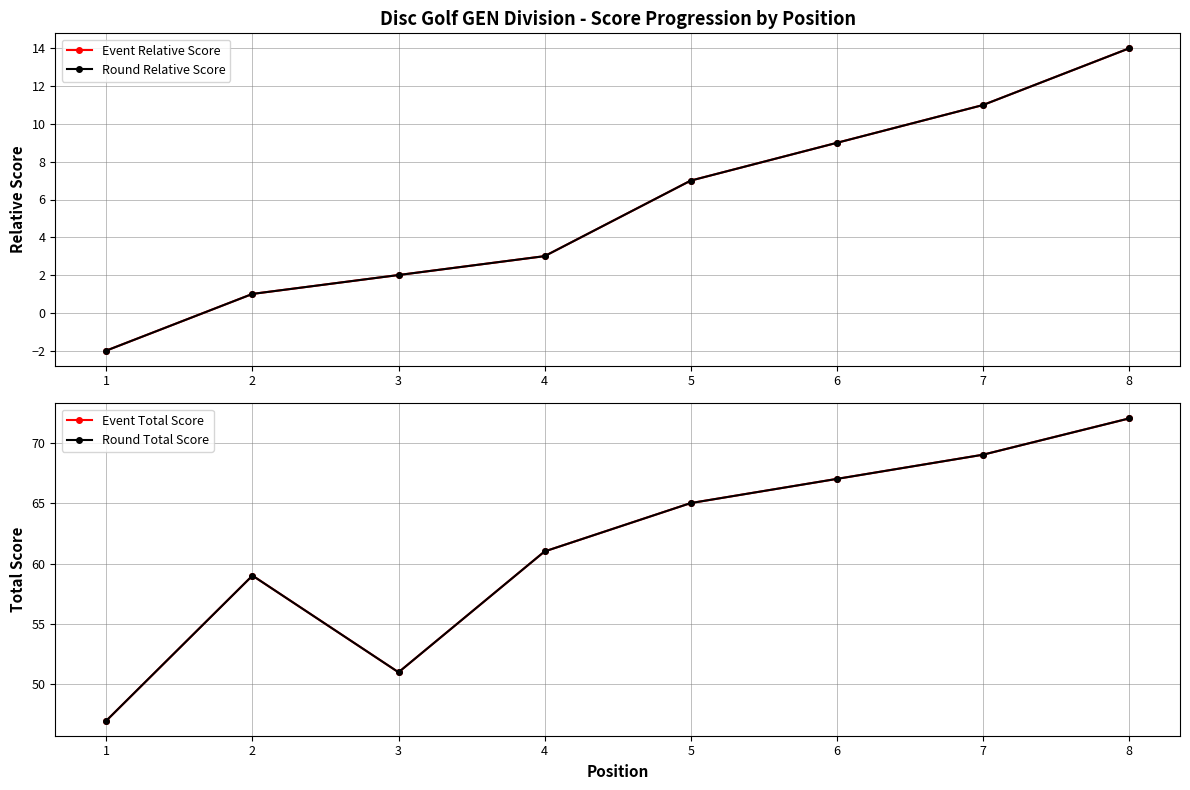

What is the minimum value shown in the chart?

-2